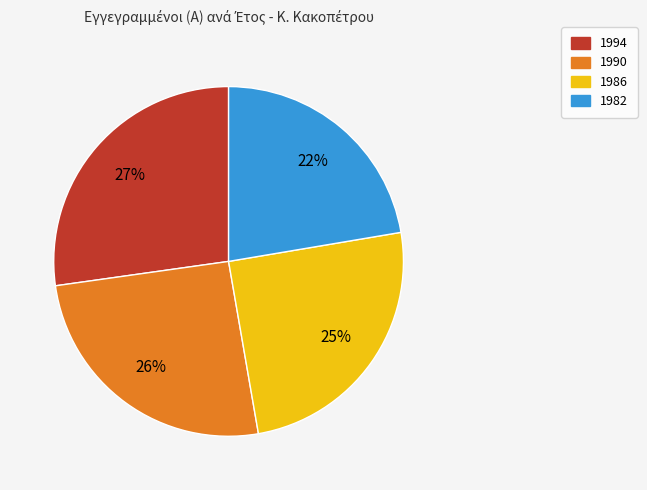

Which slice is the largest?

1994